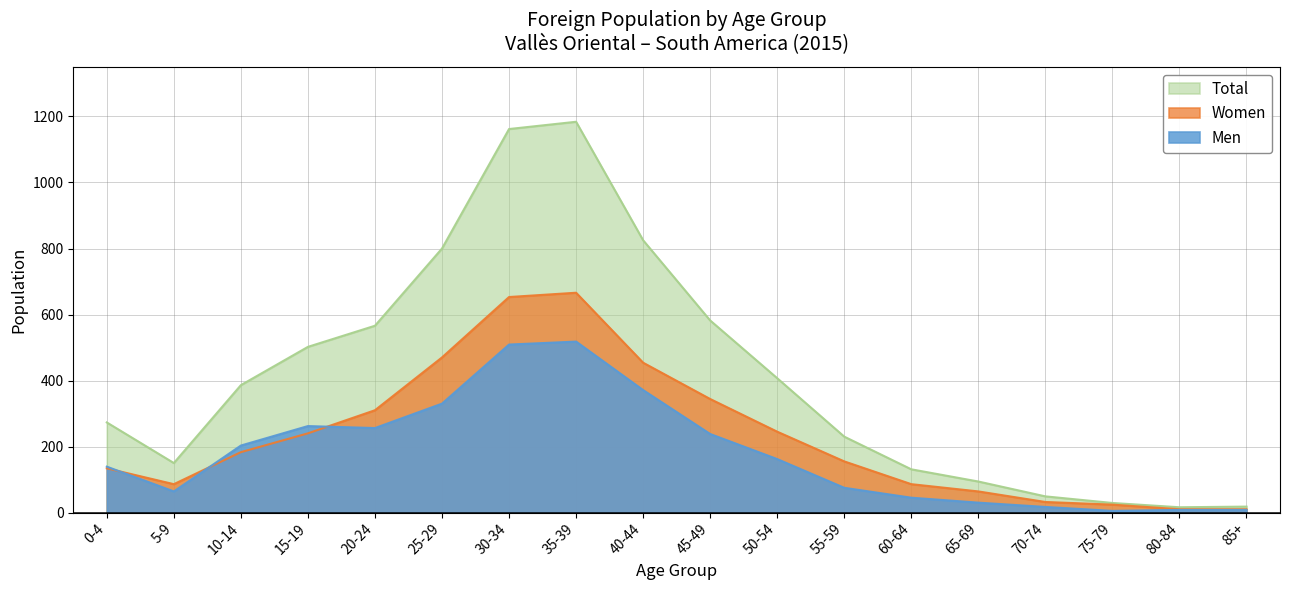

Which has a higher value, 30-34 or 40-44?

30-34